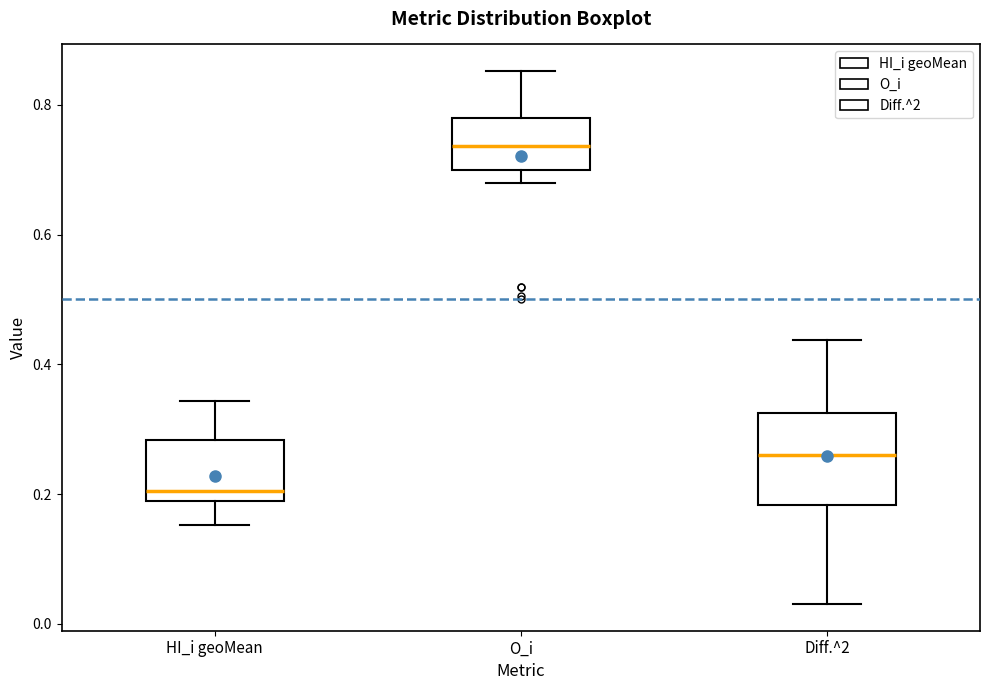

Where does the upper whisker of the box for HI_i geoMean end on the y-axis? The values are not printed on the chart, so give them approximately, as read against the axis.

0.34